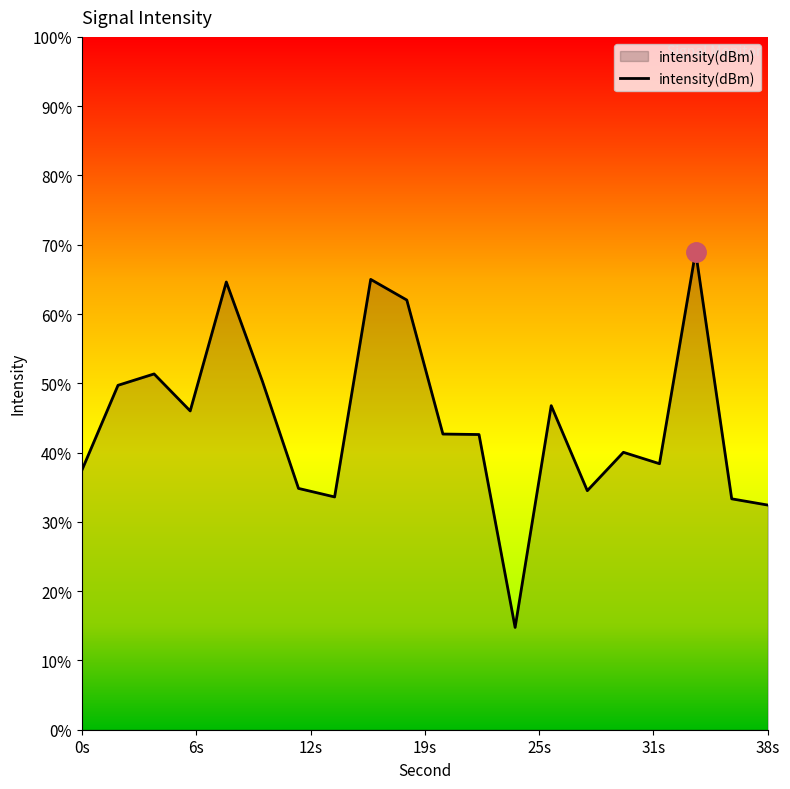

Reading right to left, extract all data points from this chart.

-127.0	-126.7	-112.4	-124.6	-124.0	-126.2	-121.3	-134.1	-123.0	-122.9	-115.2	-114.0	-126.6	-126.1	-119.9	-114.2	-121.6	-119.5	-120.1	-125.0